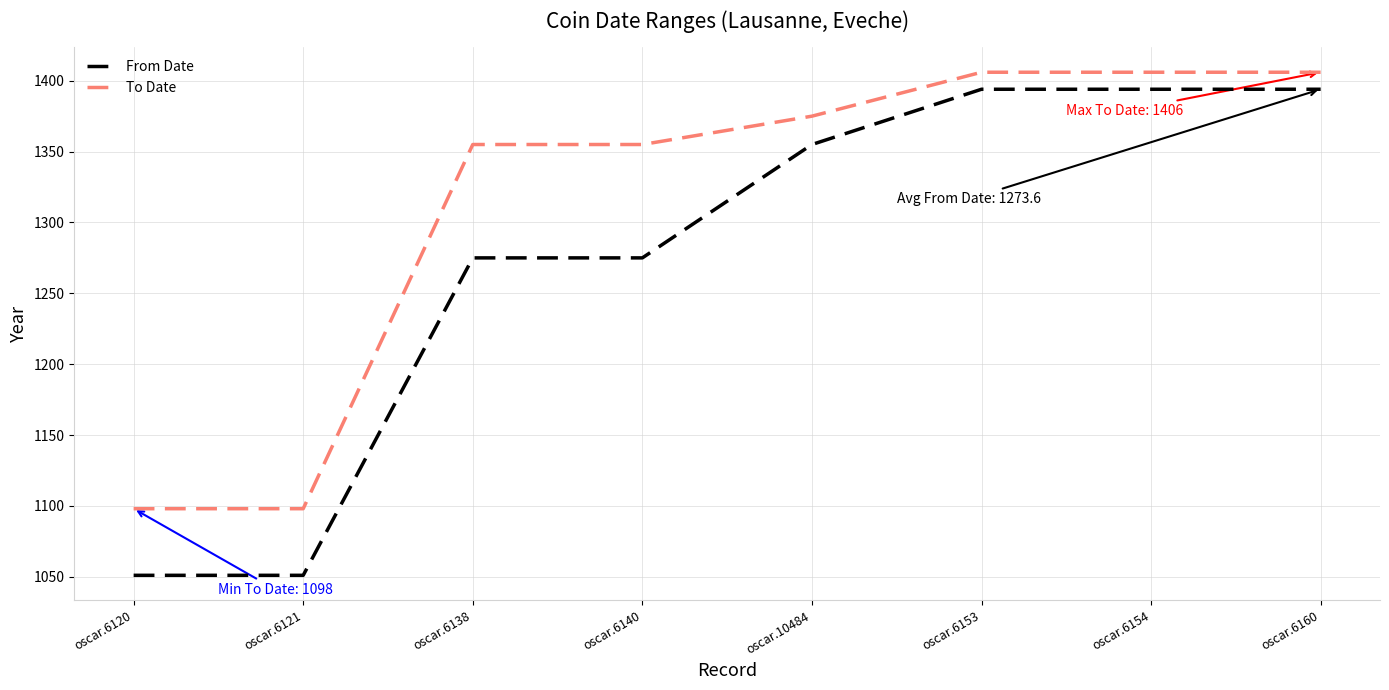

At oscar.6138, list the series in order from largest to smallest.

To Date, From Date